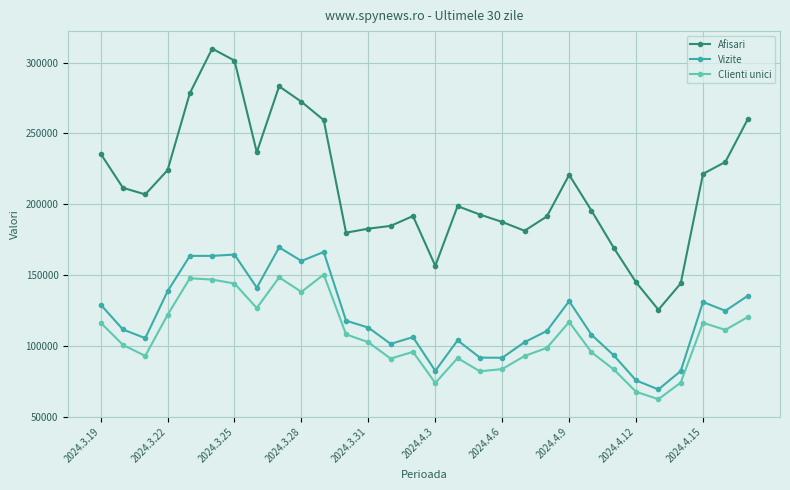

What is the value of the Clienti unici point at the 16th from the left?

73773